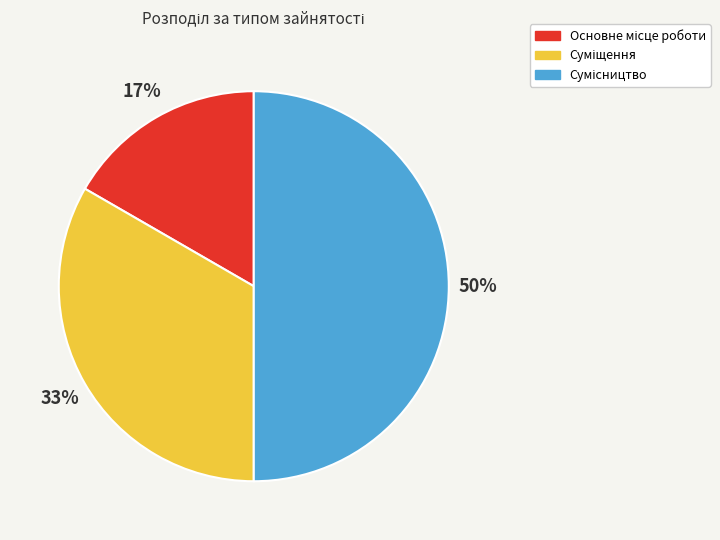

To the nearest percent, what is the average slice percentage?

33%